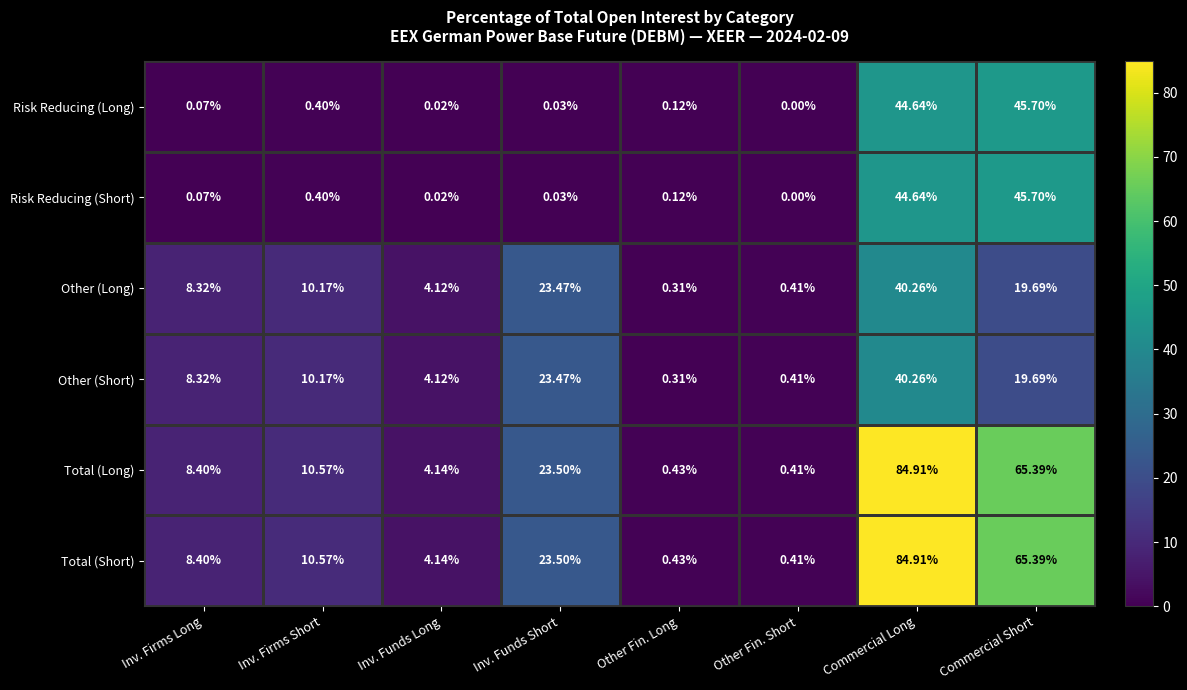

Which category has the highest value in the Risk Reducing (Long) series?

Commercial Short